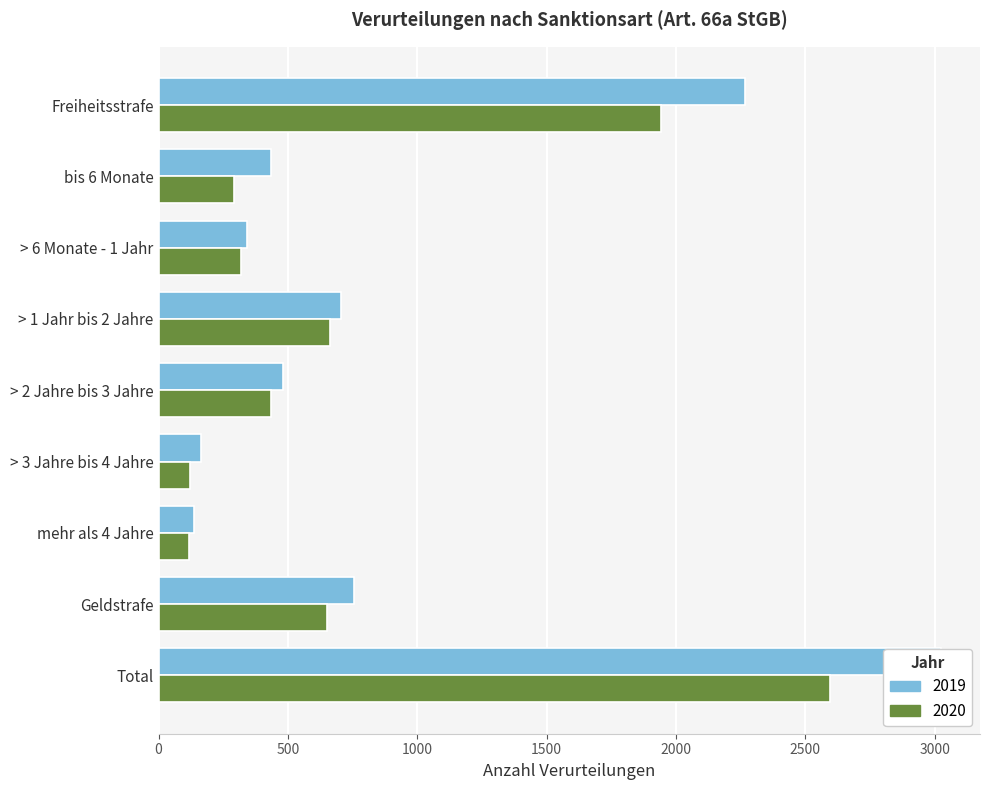

What position from the left is > 3 Jahre bis 4 Jahre?

6